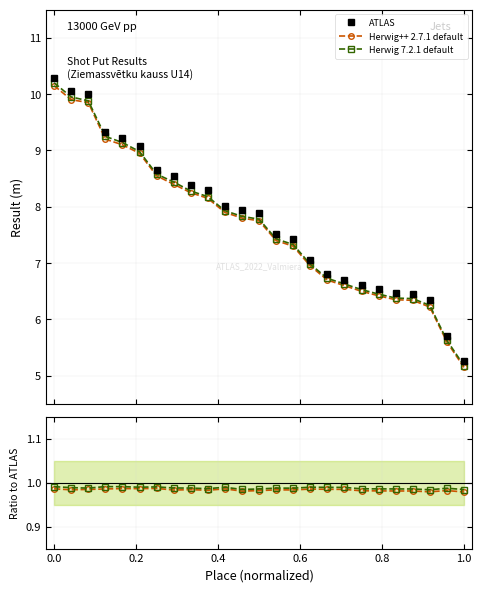

What are all the series names shown in the legend?

ATLAS, Herwig++ 2.7.1 default, Herwig 7.2.1 default